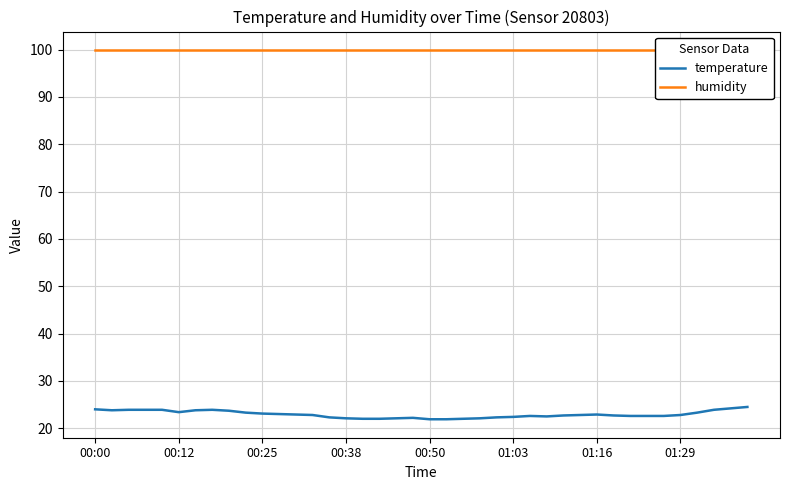

Which has a higher value, 34 or 00:00?

00:00